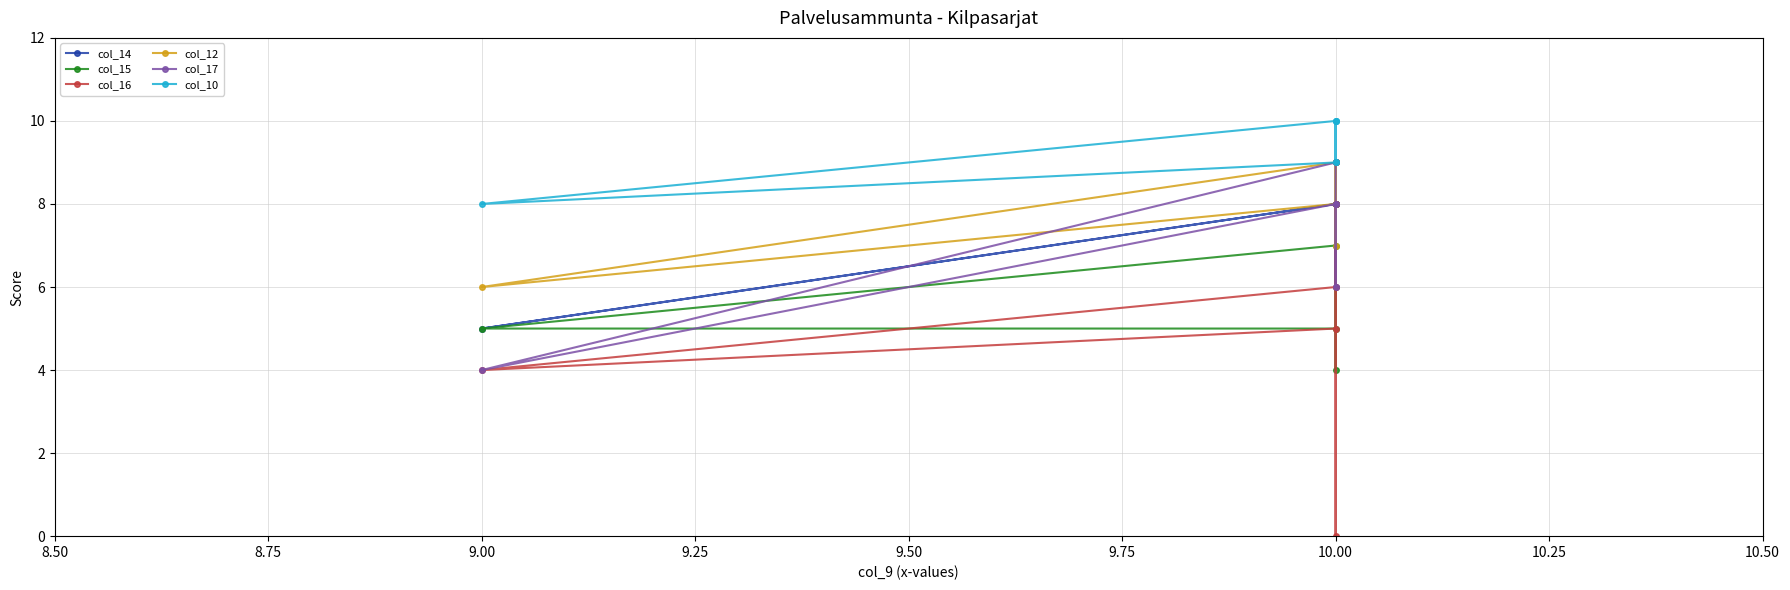

What is the value of the col_14 point at the 6th from the left?

8